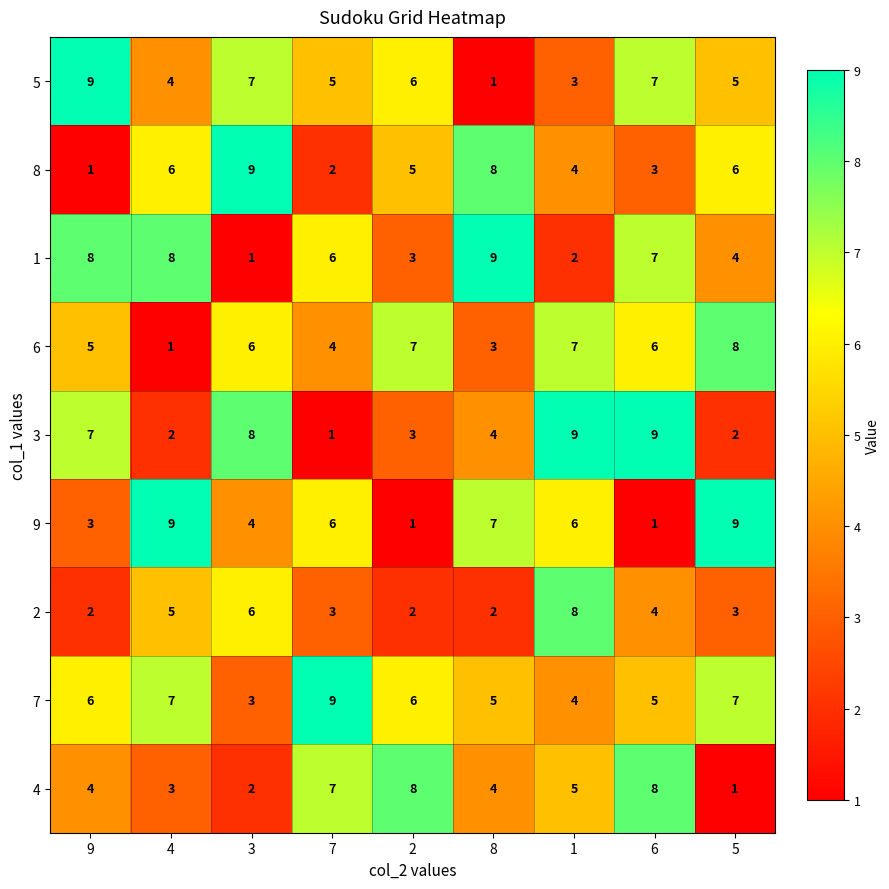

What is the sum of all 5 values?

47